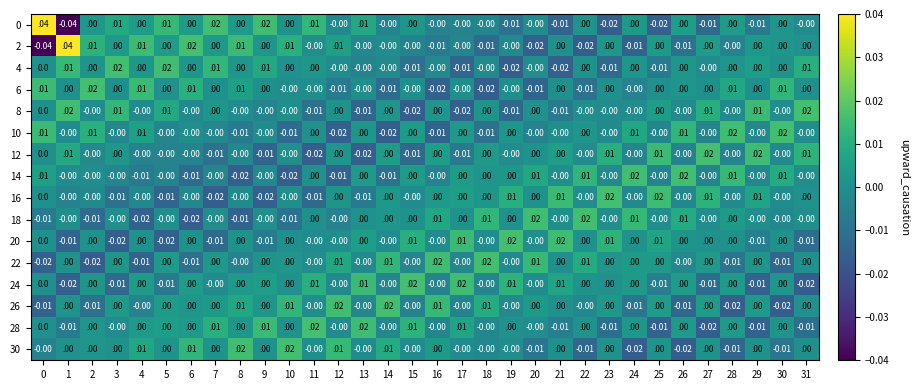

Count the number of categories in the chart.

32